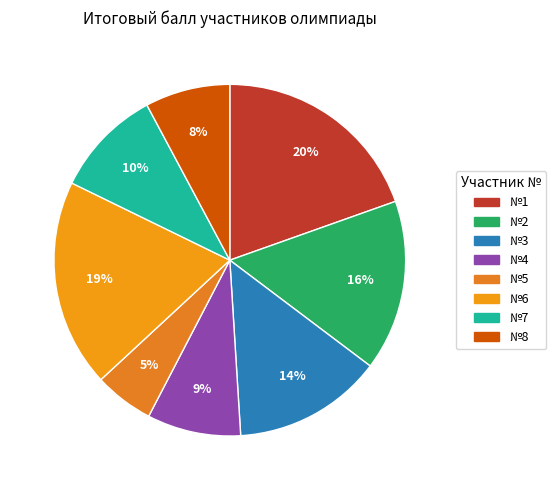

How many slices are in this pie chart?

8